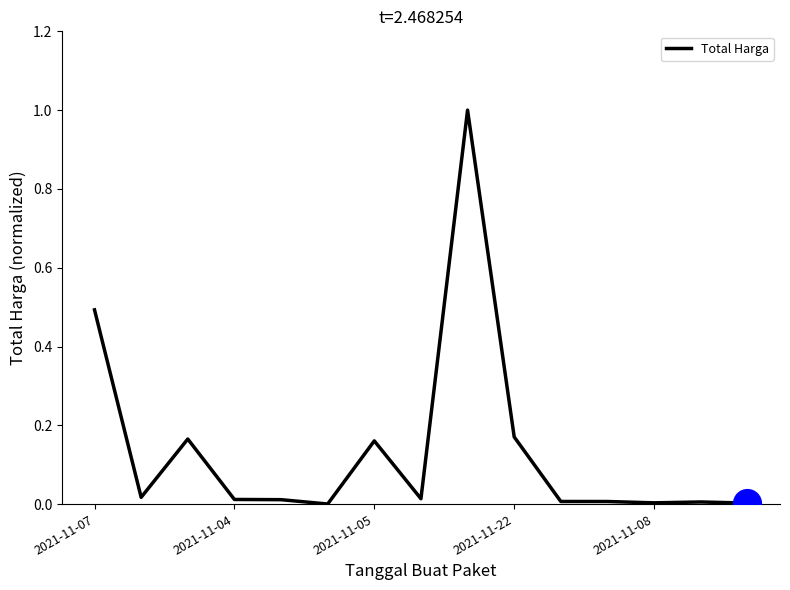

What is the greatest value displayed?

1.0